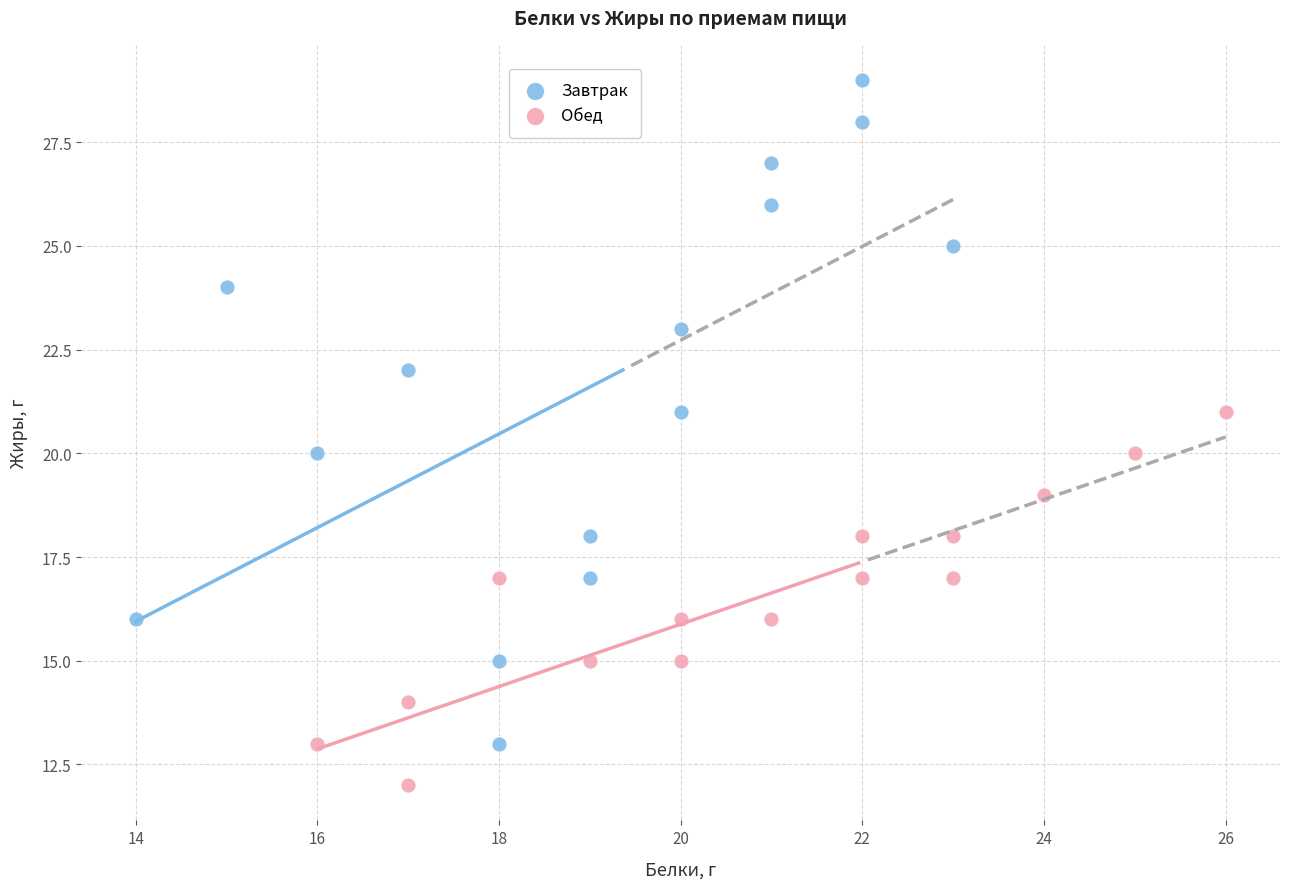

What are all the series names shown in the legend?

Завтрак, Обед